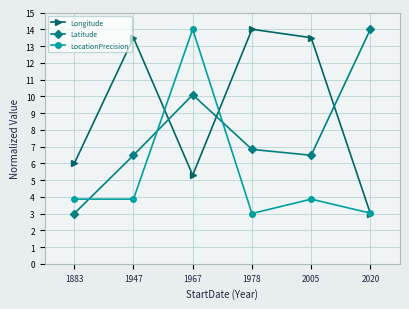

At which category is the sum across all series the highest?

1967